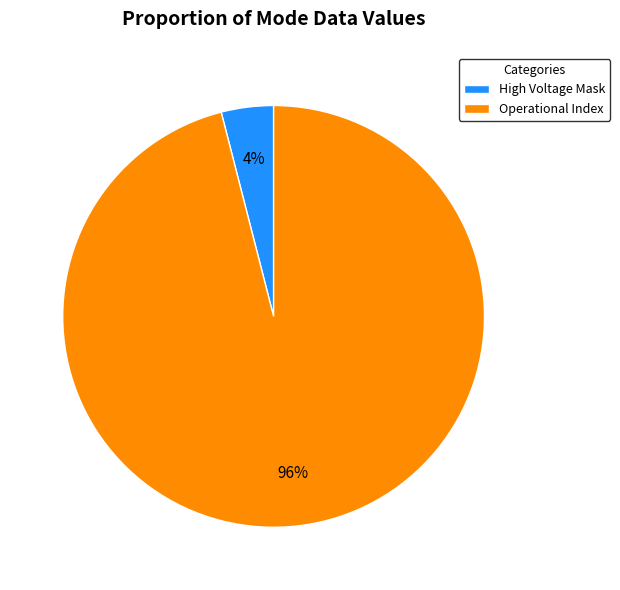

Combined, do Operational Index and High Voltage Mask account for over 50%?

Yes